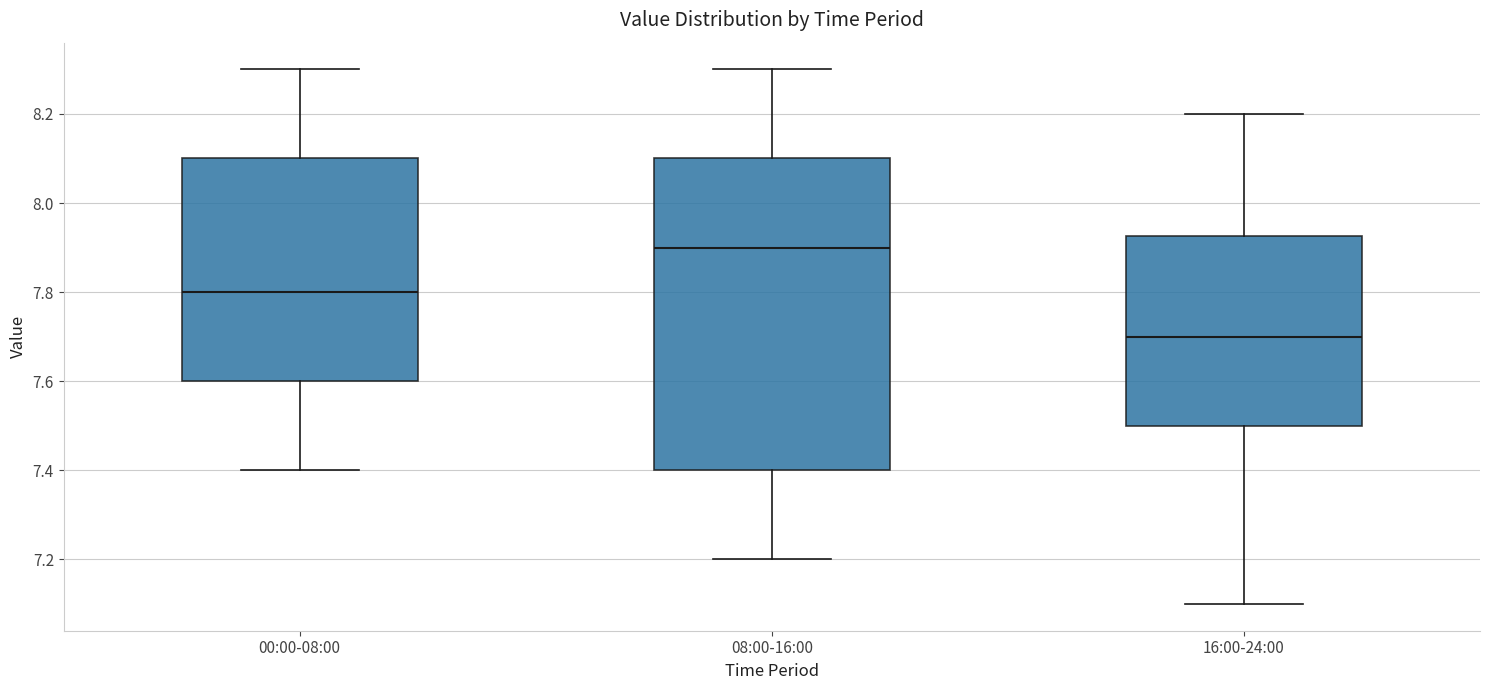

Where does the lower whisker of the box for 08:00-16:00 end on the y-axis? The values are not printed on the chart, so give them approximately, as read against the axis.

7.20